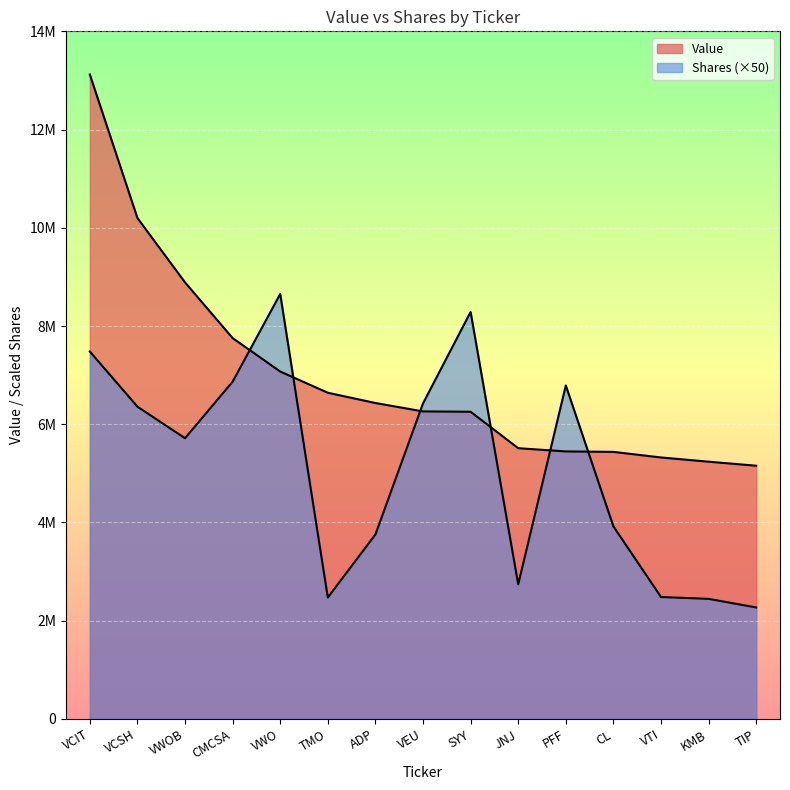

What is the sum of the Shares or principal amount values at SYY and TMO?

10758550